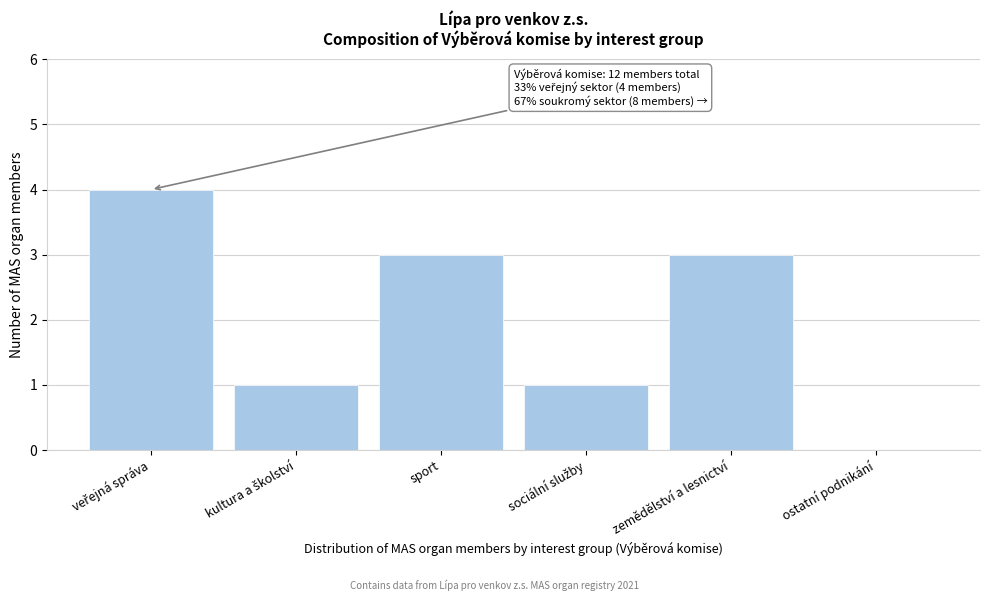

True or false: the data shows -2 at ostatní podnikání.

False